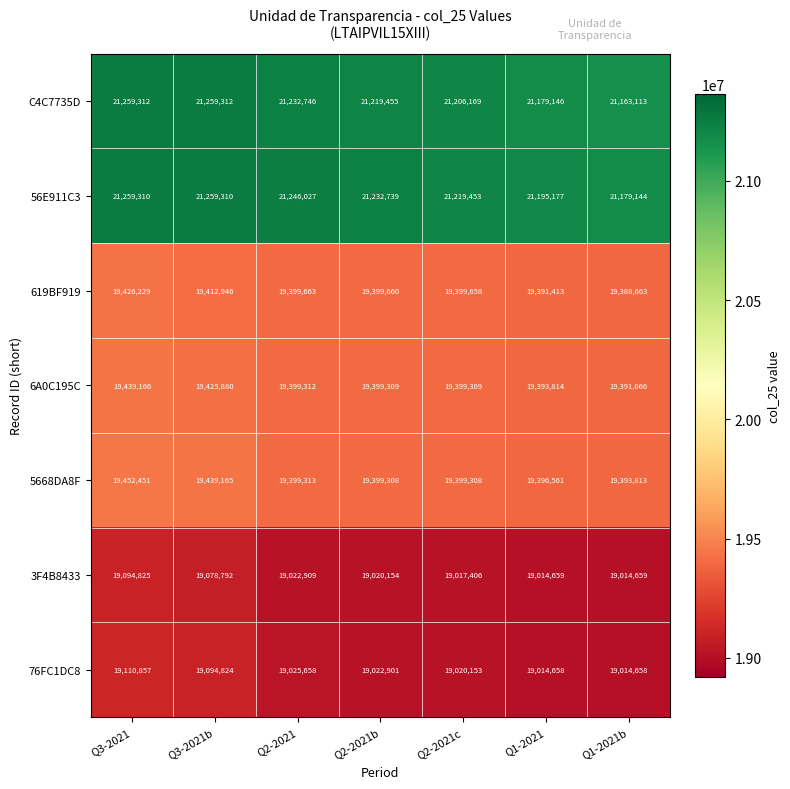

True or false: 56E911C3 has a value of 21259310 at Q3-2021.

True